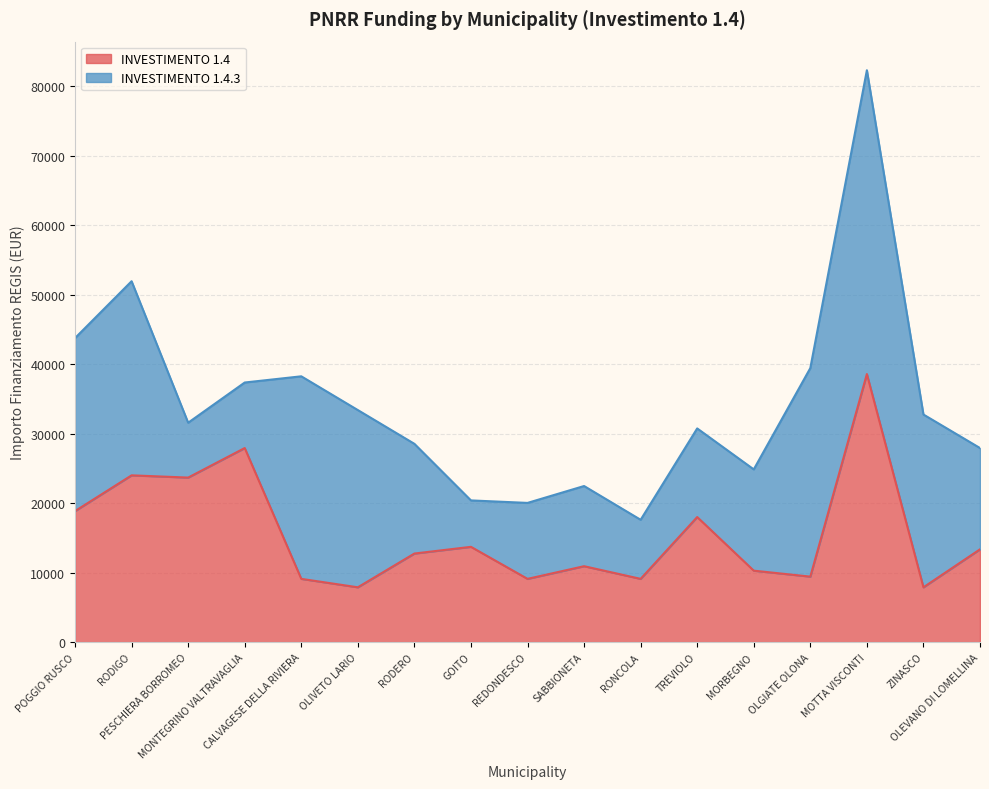

What position from the right is RODIGO?

16